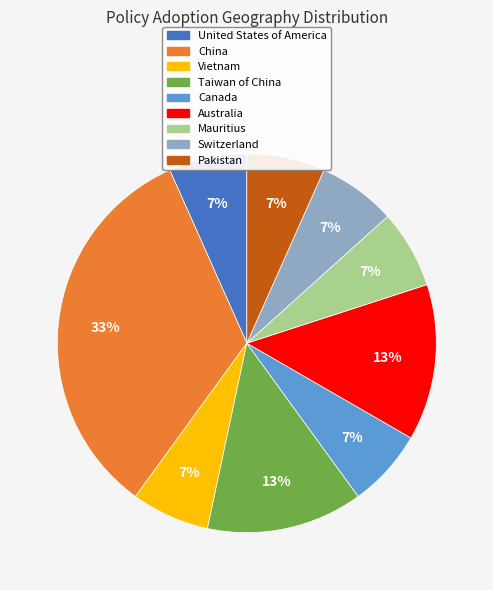

Approximately how many times larger is the value at Vietnam compared to Australia?

0.5